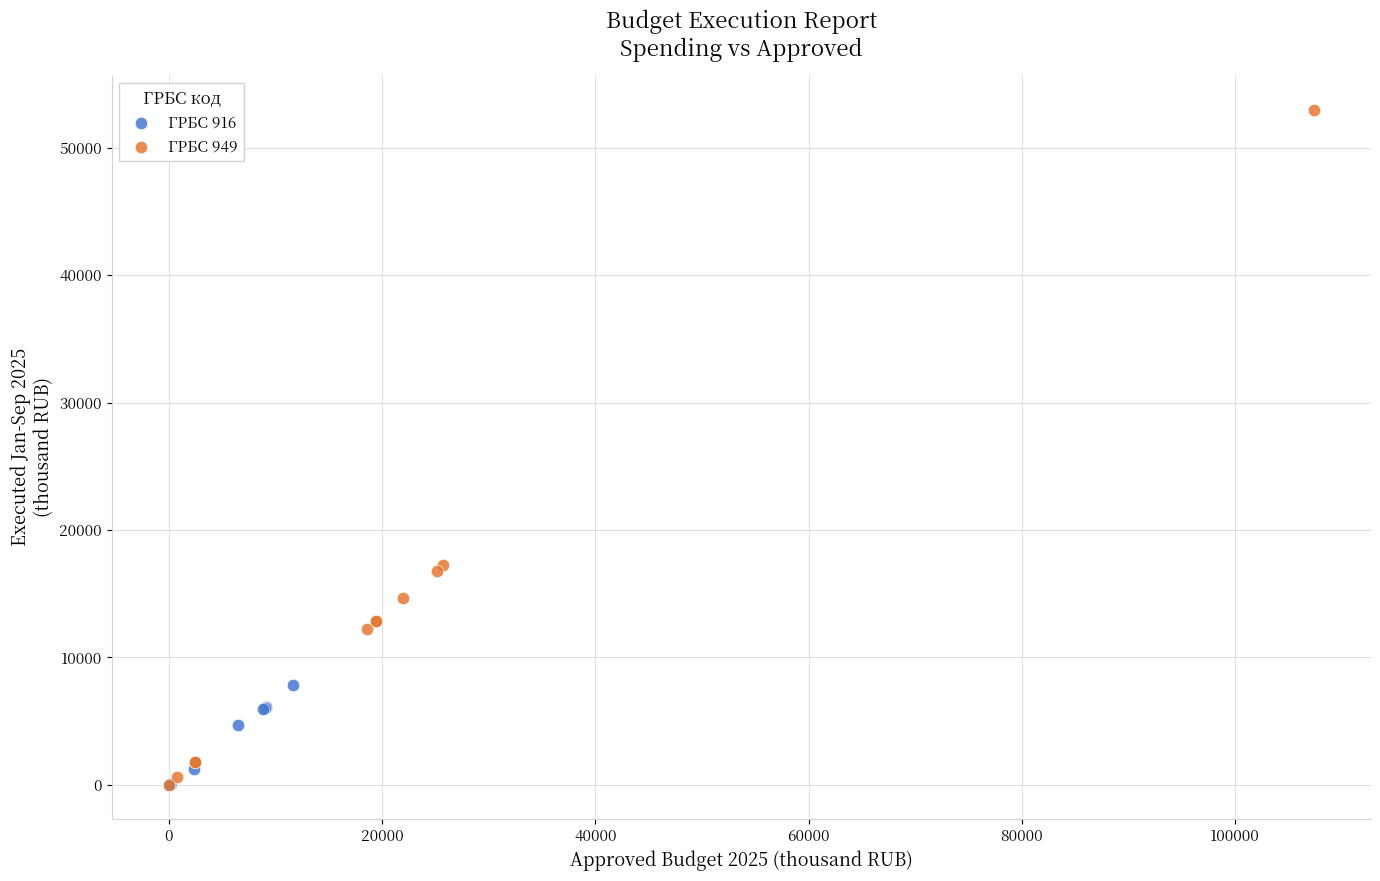

Which series has the widest spread of Y values?

ГРБС 949